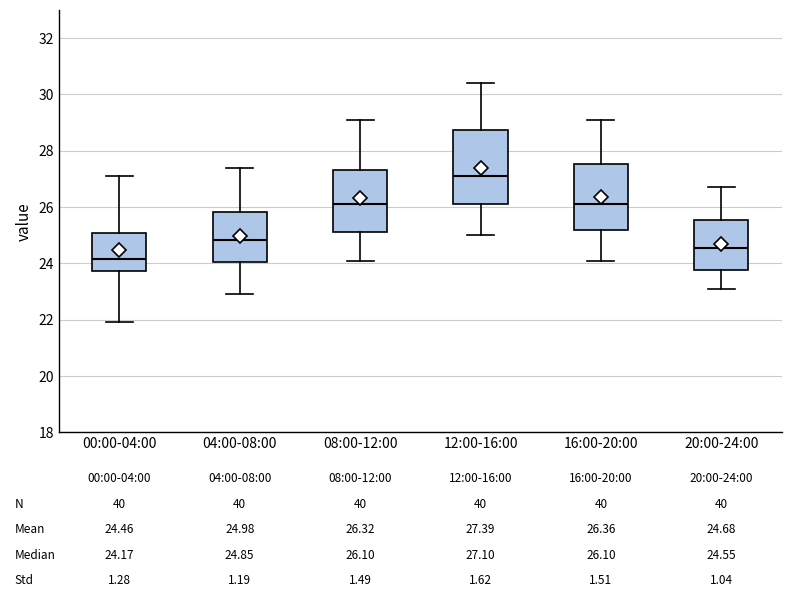

Which box's median line is the lowest?

00:00-04:00